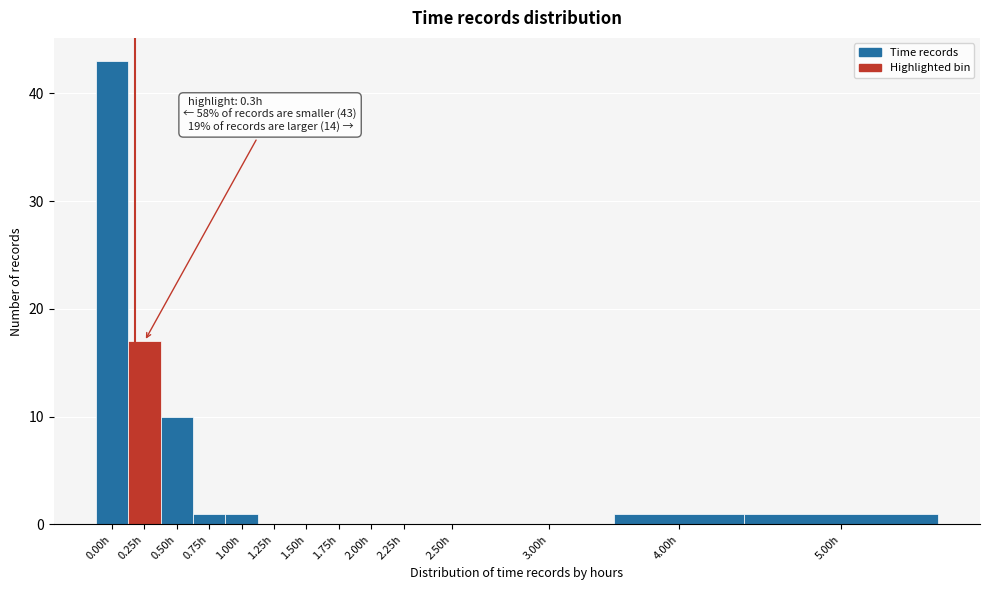

Reading left to right, extract all data points from this chart.

0.00h=43	0.25h=17	0.50h=10	0.75h=1	1.00h=1	1.25h=0	1.50h=0	1.75h=0	2.00h=0	2.25h=0	2.50h=0	3.00h=0	4.00h=1	5.00h=1